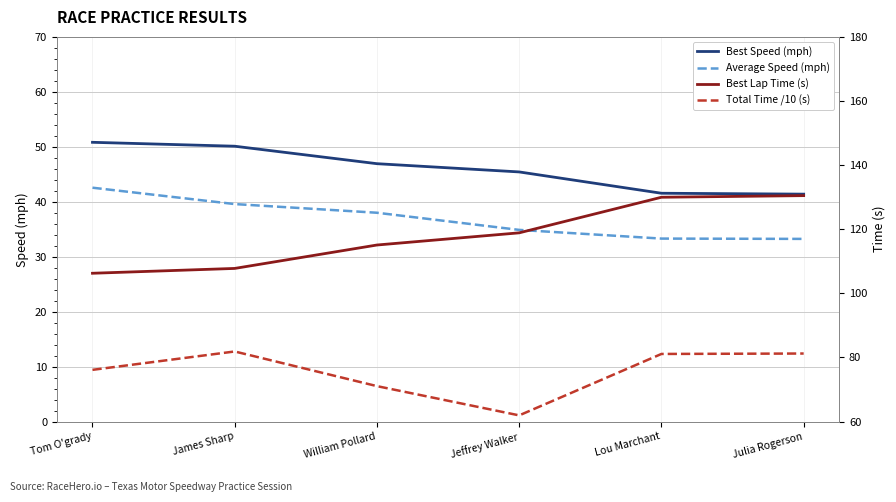

How many lines are shown in the chart?

4